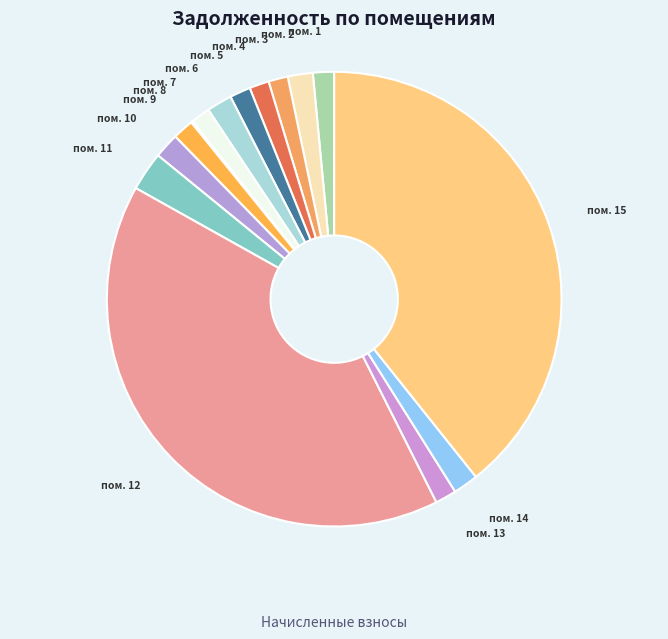

Which category has the biggest portion of the pie?

пом. 12